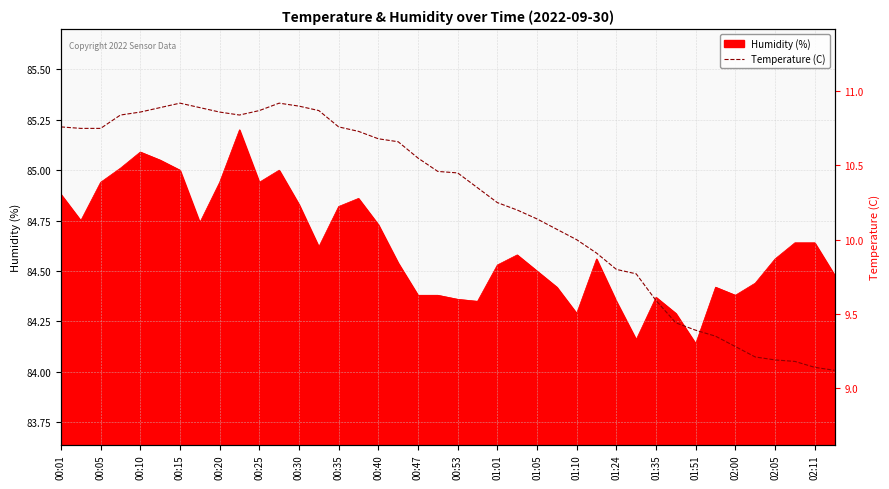

Is it true that Humidity (%) equals 48.2 at 01:01?

False